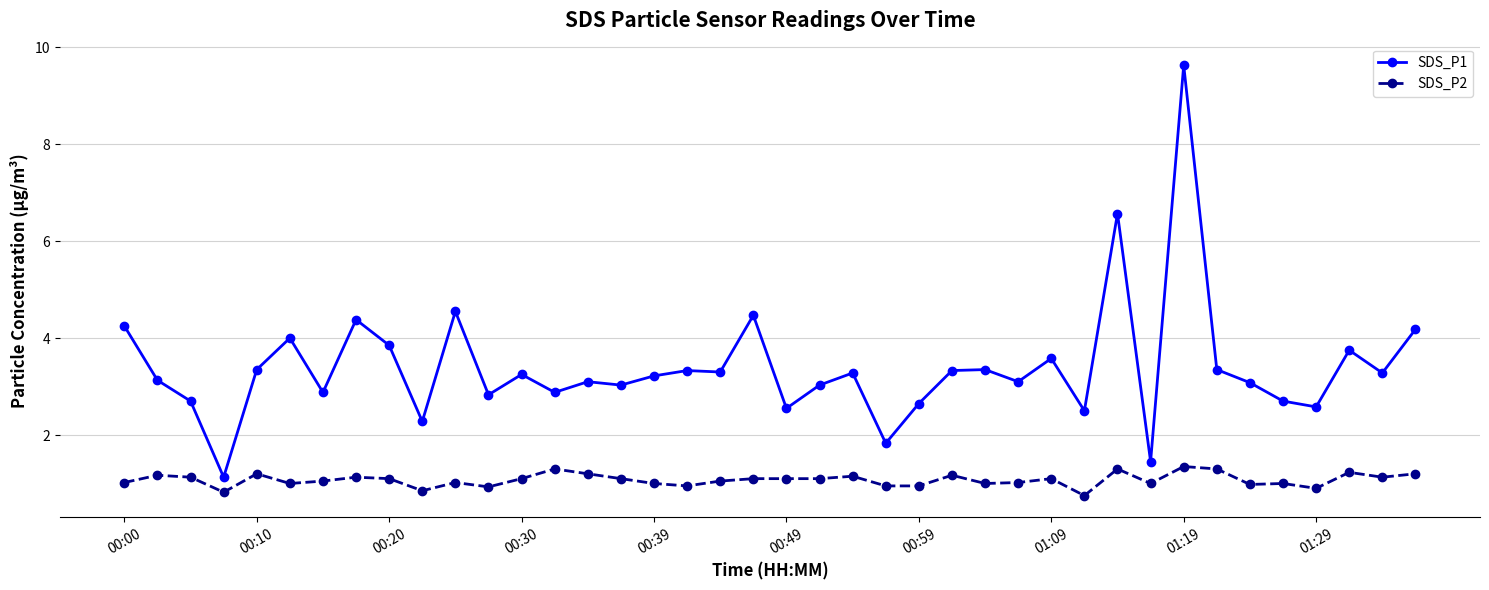

What is the highest value of the SDS_P1 series?

9.6